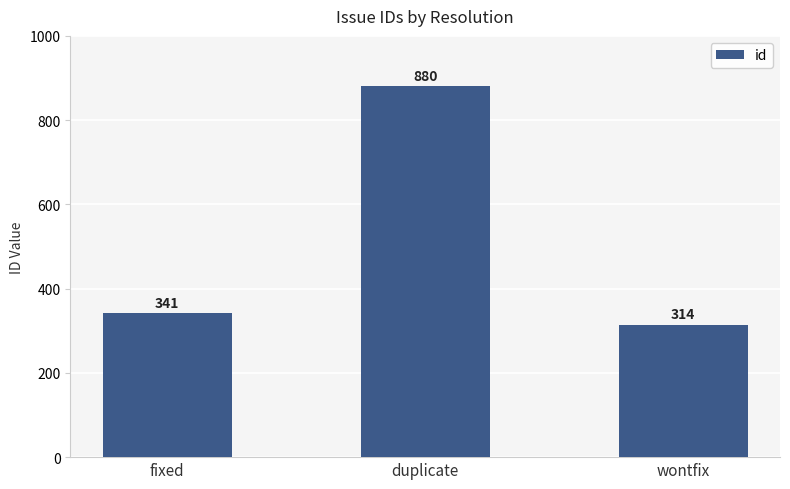

Reading left to right, list all the values displayed in this chart.

fixed=341	duplicate=880	wontfix=314